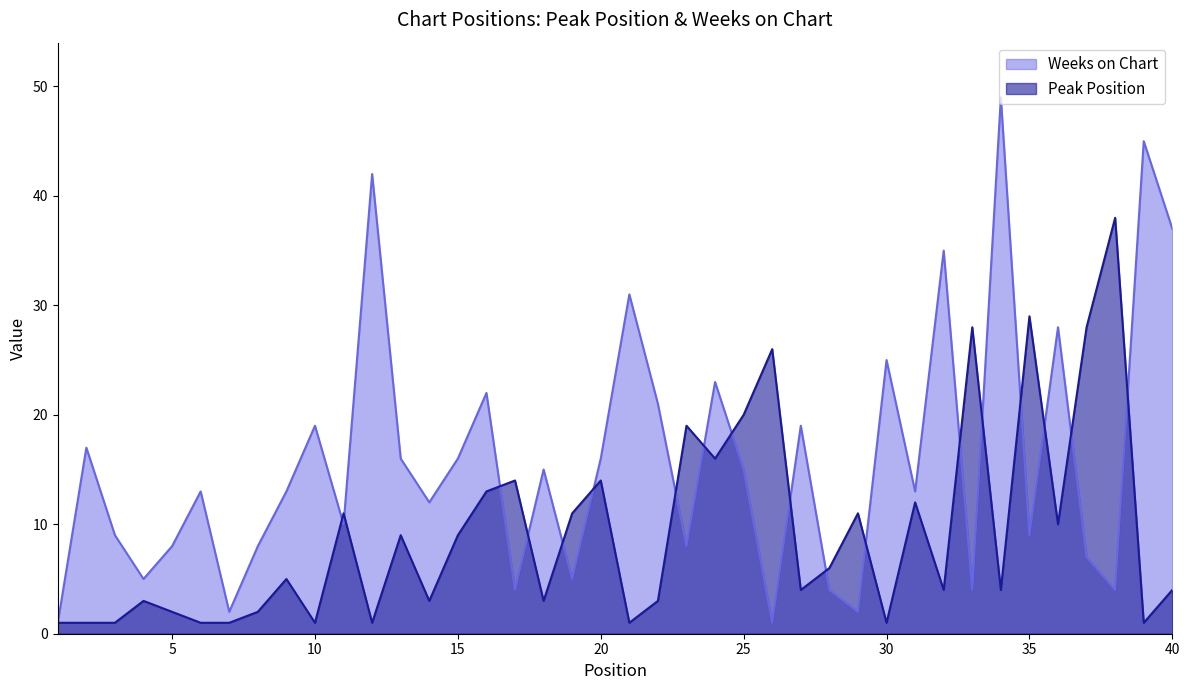

How many times do Peak Position and Weeks on Chart cross each other?

18